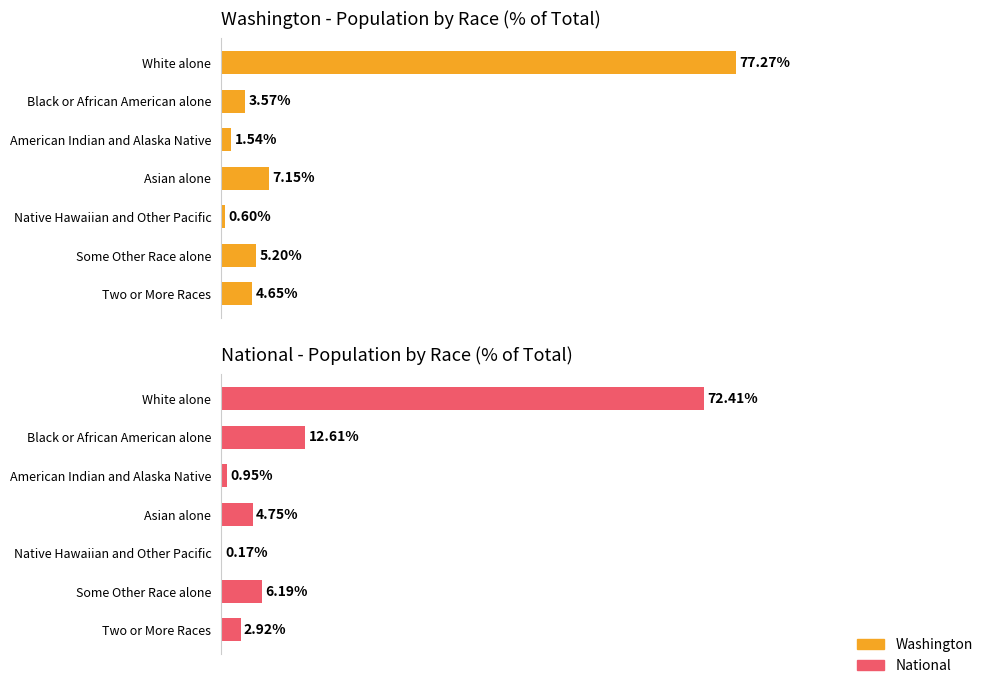

Is it true that National % equals 0.5 at American Indian and Alaska Native?

False